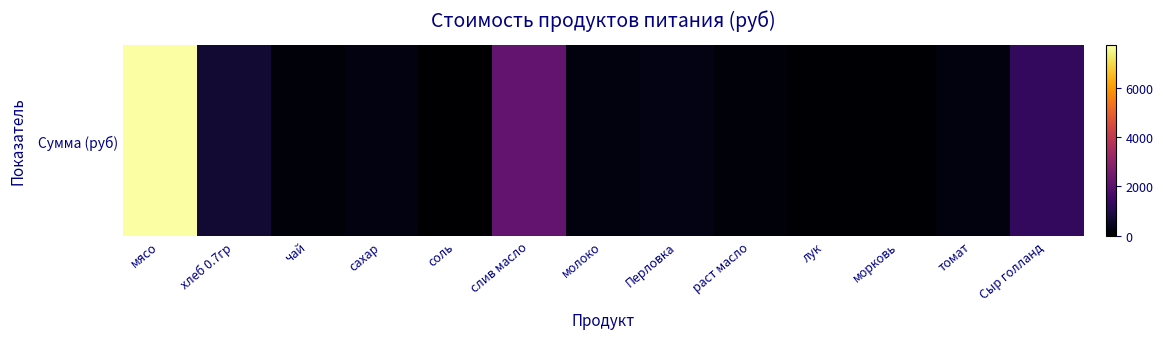

Reading left to right, transcribe all the data shown in this chart.

7717.5	679.0	122.5	229.1	11.8	2150.6	195.8	294.0	140.9	39.7	30.6	201.3	1274.0